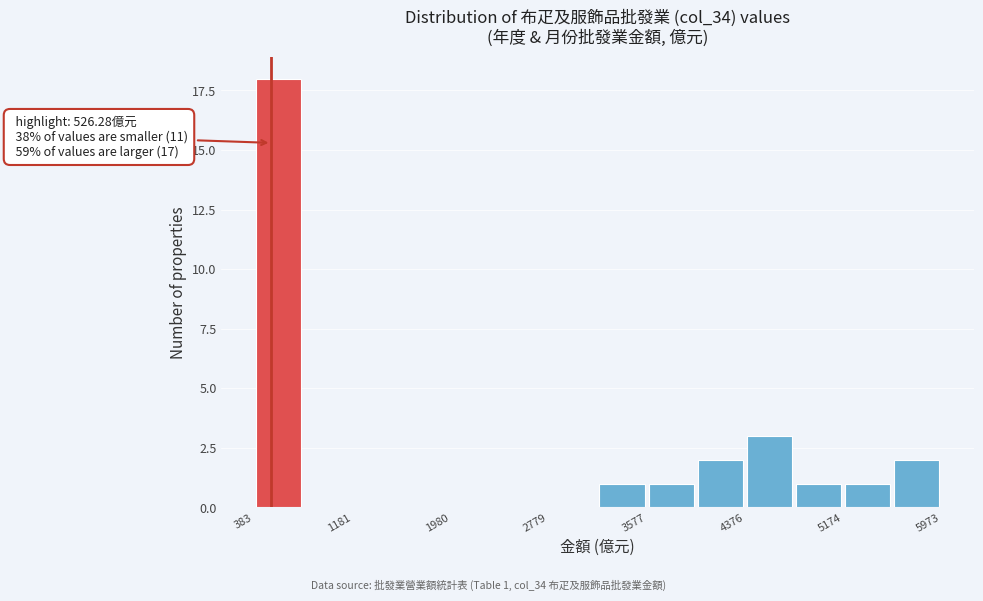

Read against the x-axis, roughly where is the centre of the tallest bar?

600